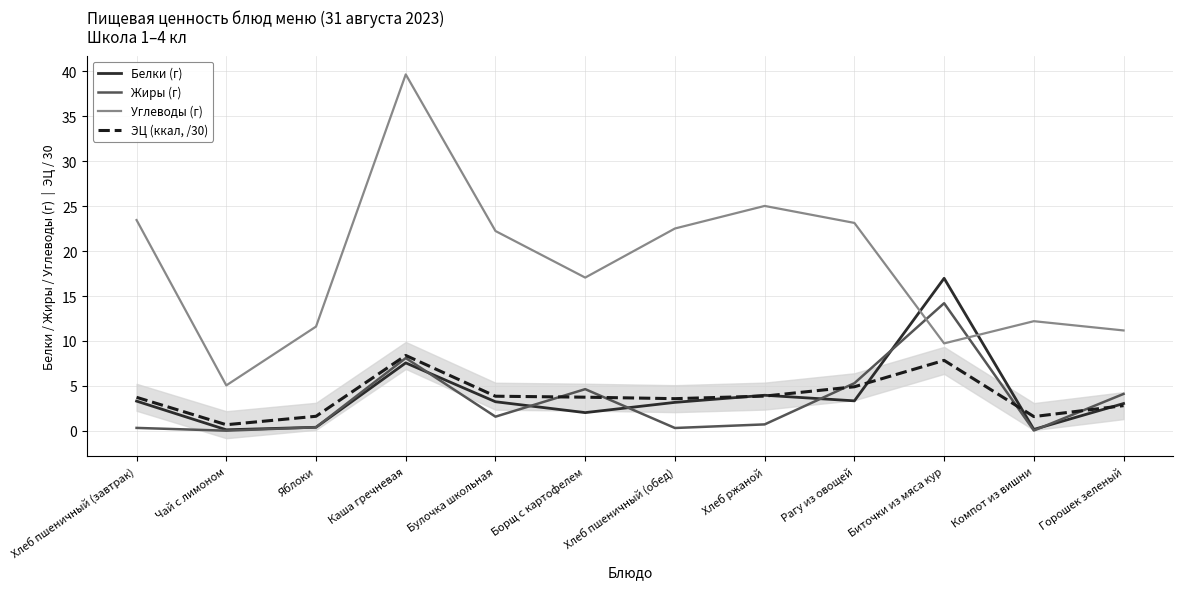

What position from the right is Хлеб ржаной?

5